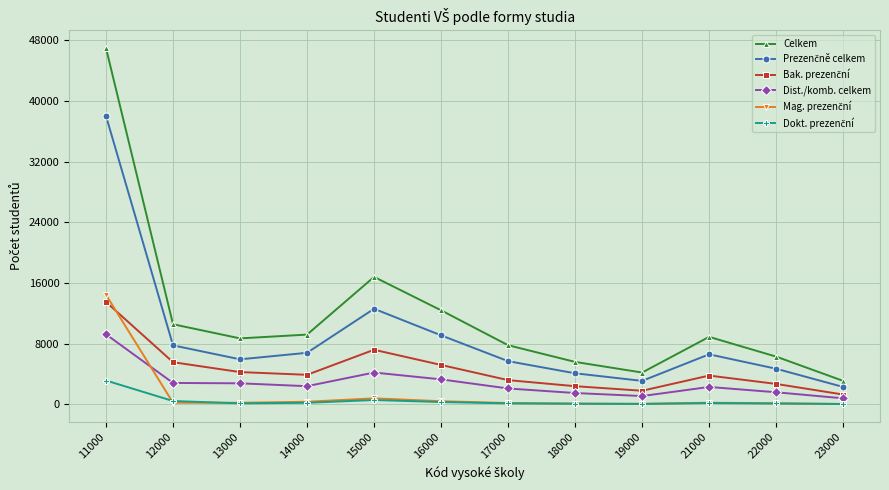

True or false: Celkem and Dist./komb. celkem cross at least once.

False